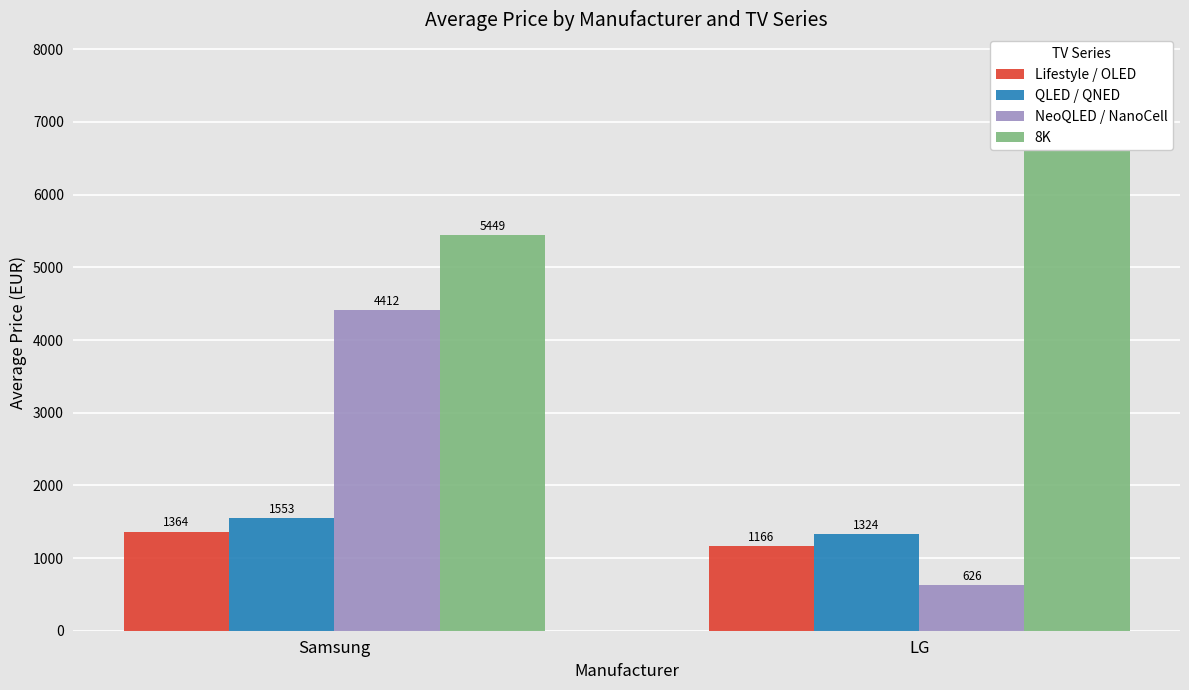

Reading left to right, extract all data points from this chart.

Lifestyle / OLED: Samsung=1364.0	LG=1166.5
QLED / QNED: Samsung=1553.4	LG=1324.0
NeoQLED / NanoCell: Samsung=4411.5	LG=626.5
8K: Samsung=5449.0	LG=7815.3